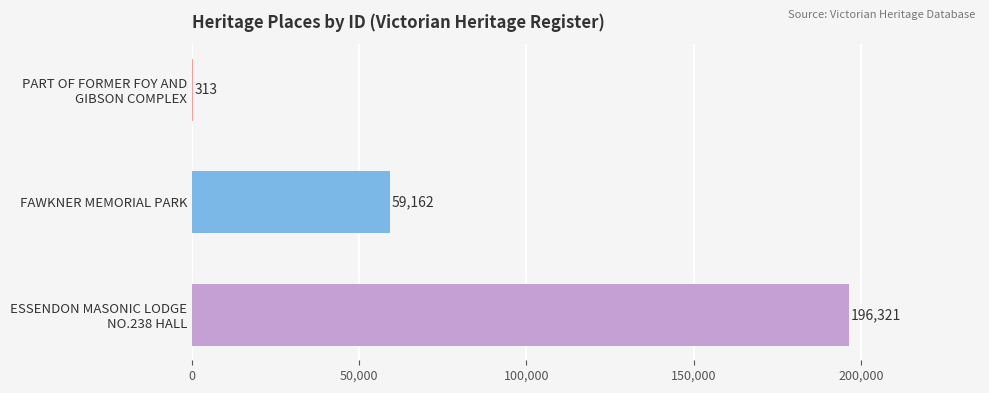

How many values are between 313 and 196321?

3